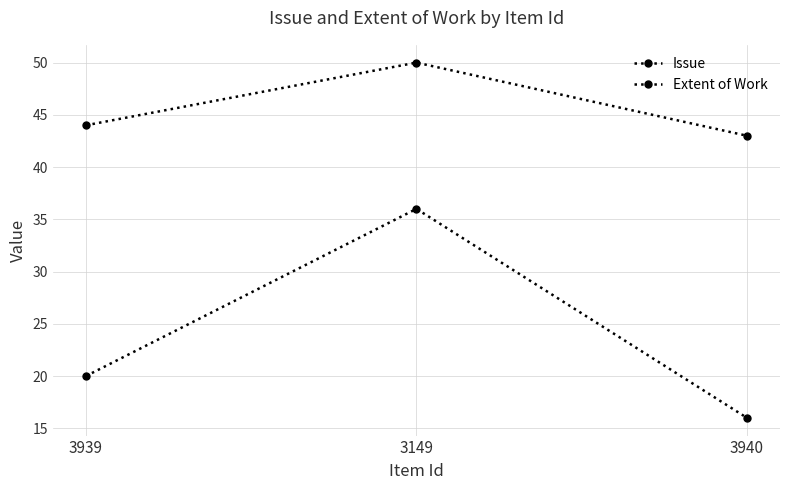

What is the average value of the Issue series?

46